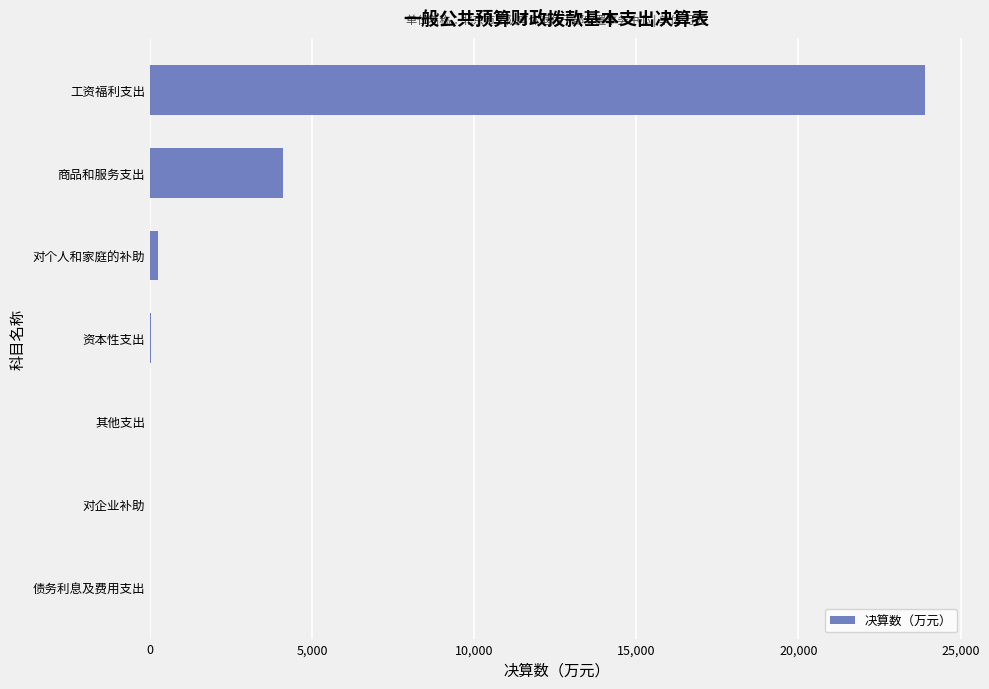

What is the sum of all values?

28287.3